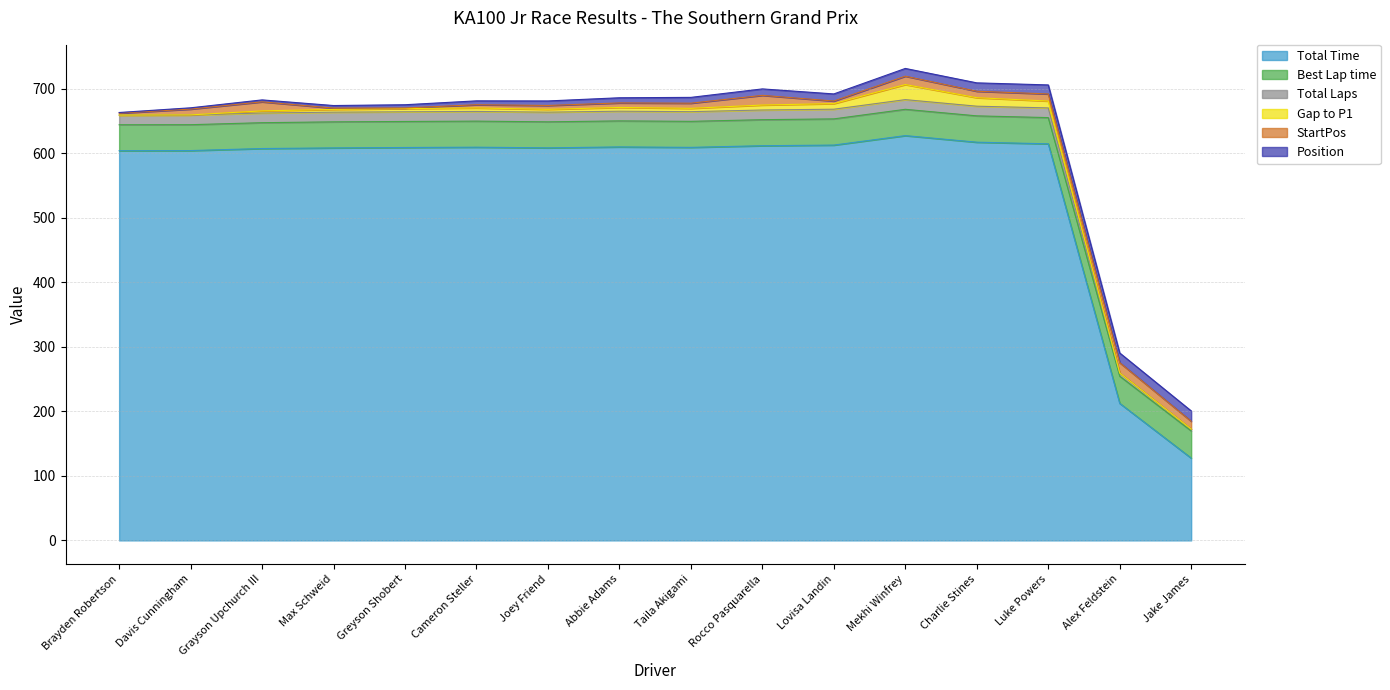

Between Taila Akigami and Luke Powers, which series saw the biggest shift?

Total Time